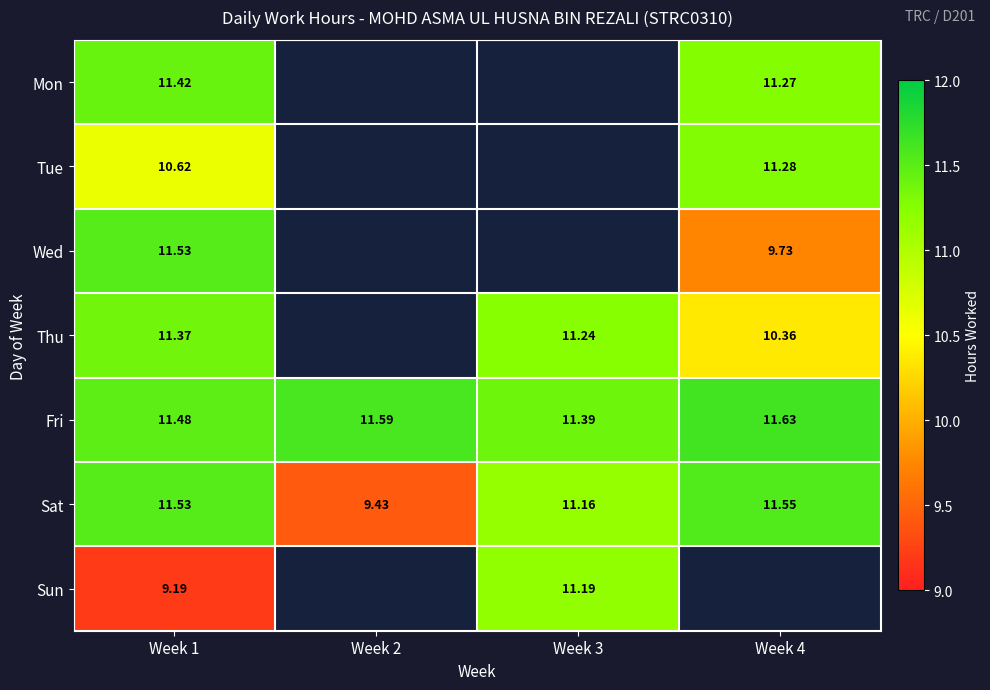

How many values in the Sat series exceed 11?

3